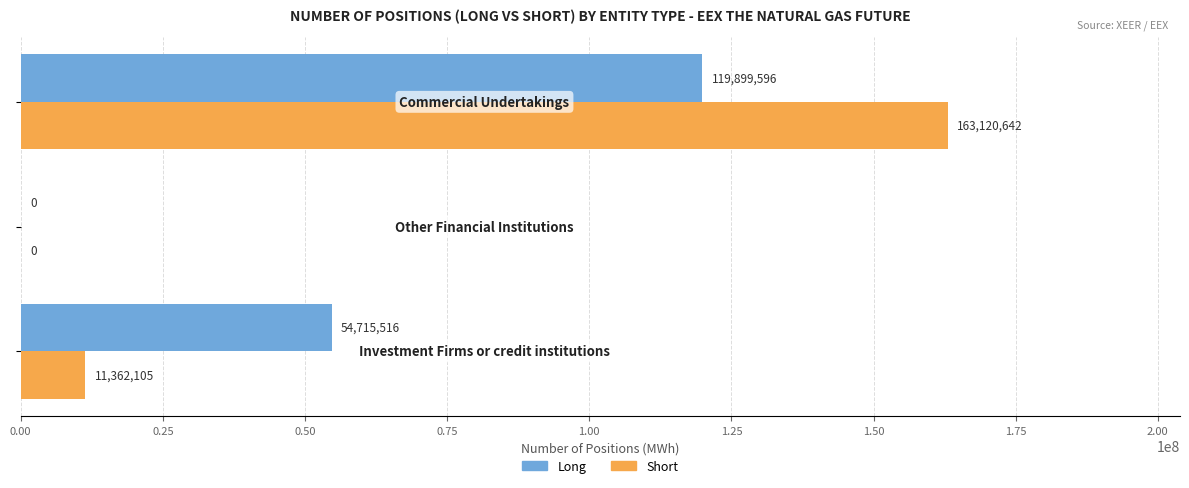

What is the sum of all Long values?

174615112